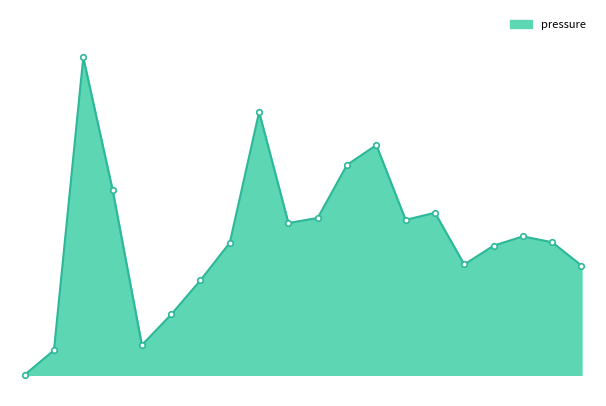

Is this an area chart (filled region under the line)?

Yes